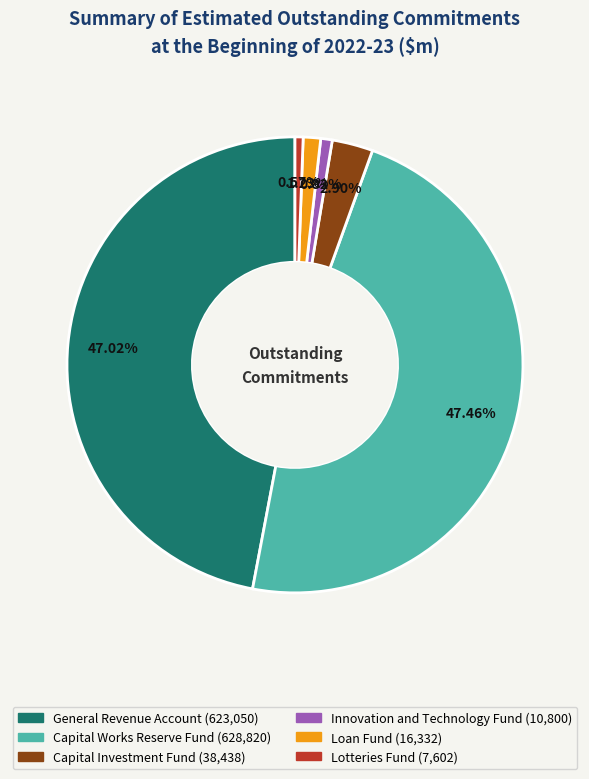

To the nearest percent, what percentage of the pie is General Revenue Account?

47%